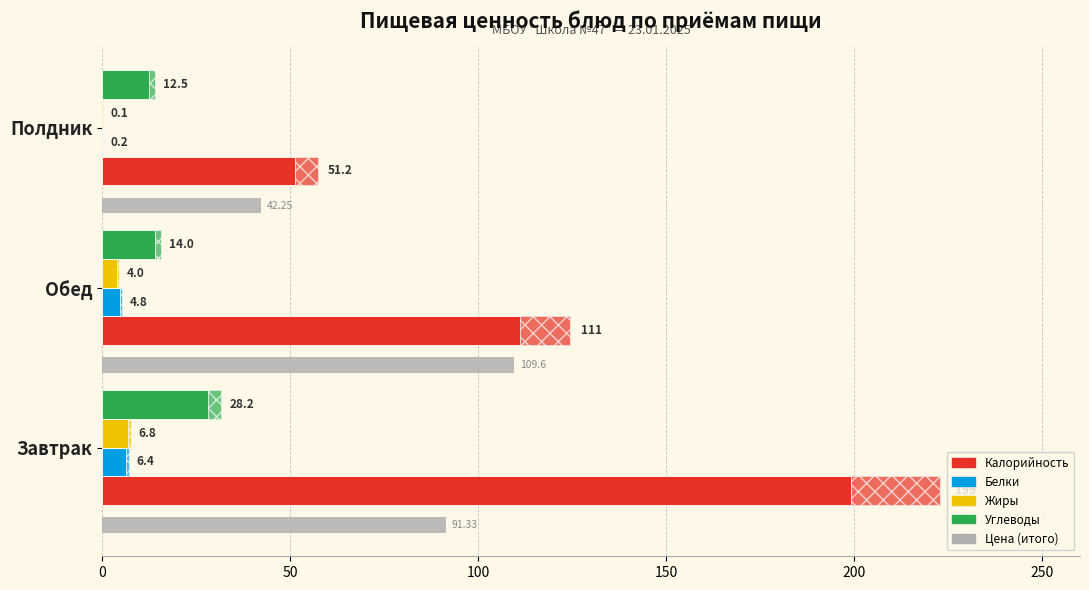

Is it true that Калорийность equals 31.2 at Полдник?

False